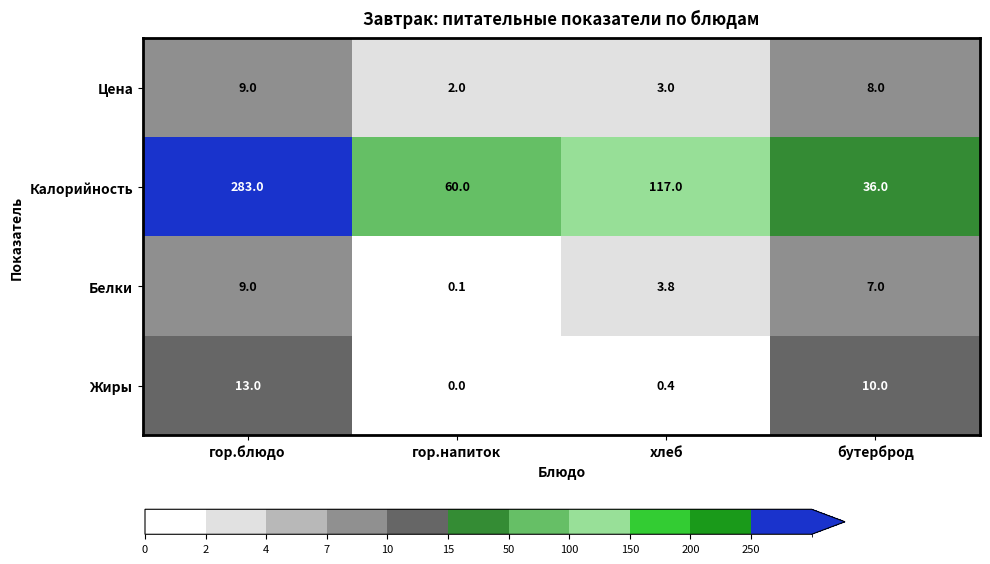

What is the spread (max minus min) of values at гор.блюдо?

274.0